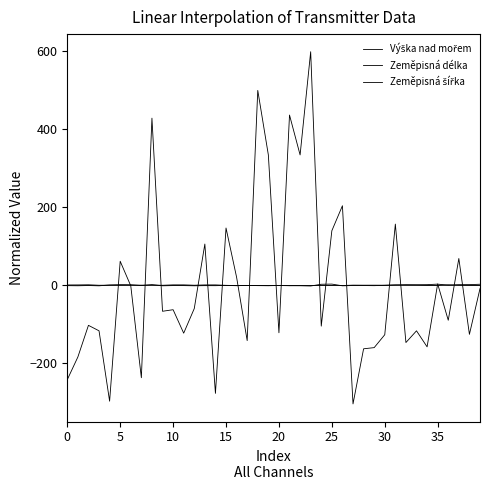

How many lines are shown in the chart?

3